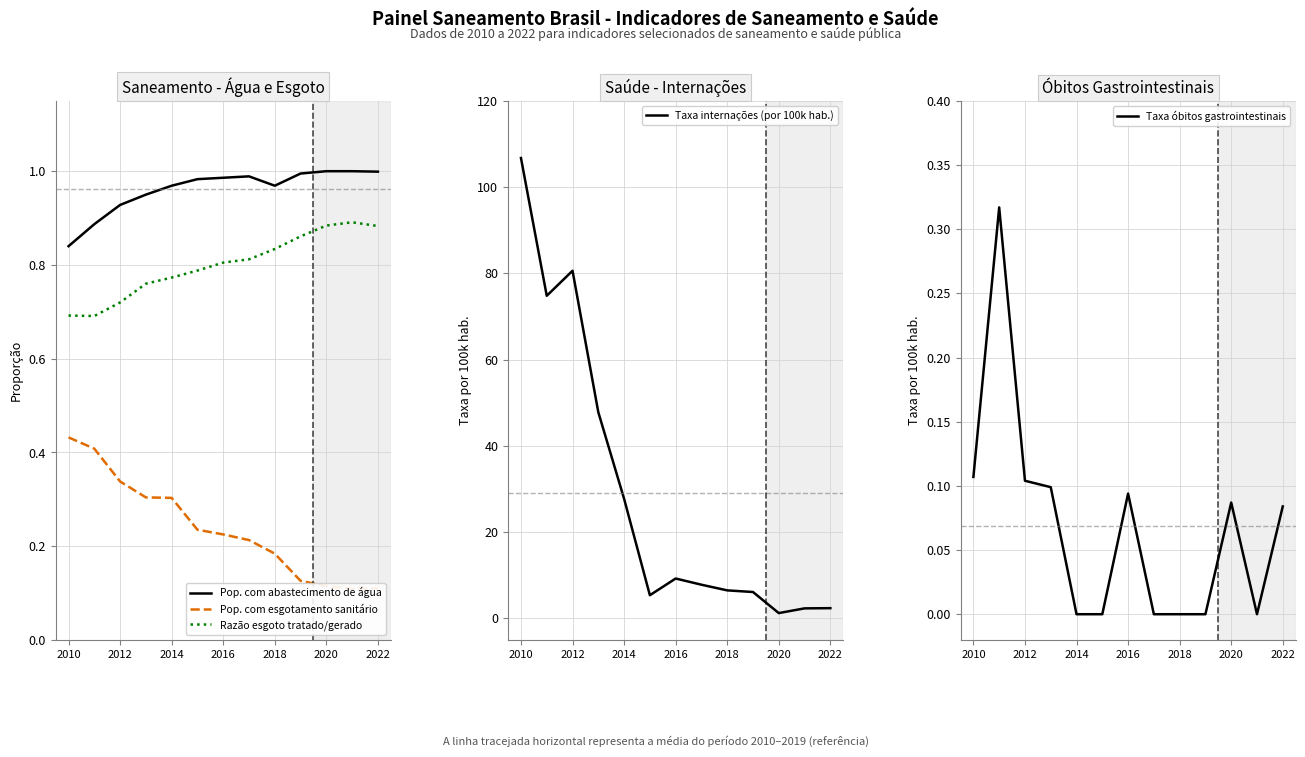

At which label is Pop. com abastecimento de água closest to 0?

2010